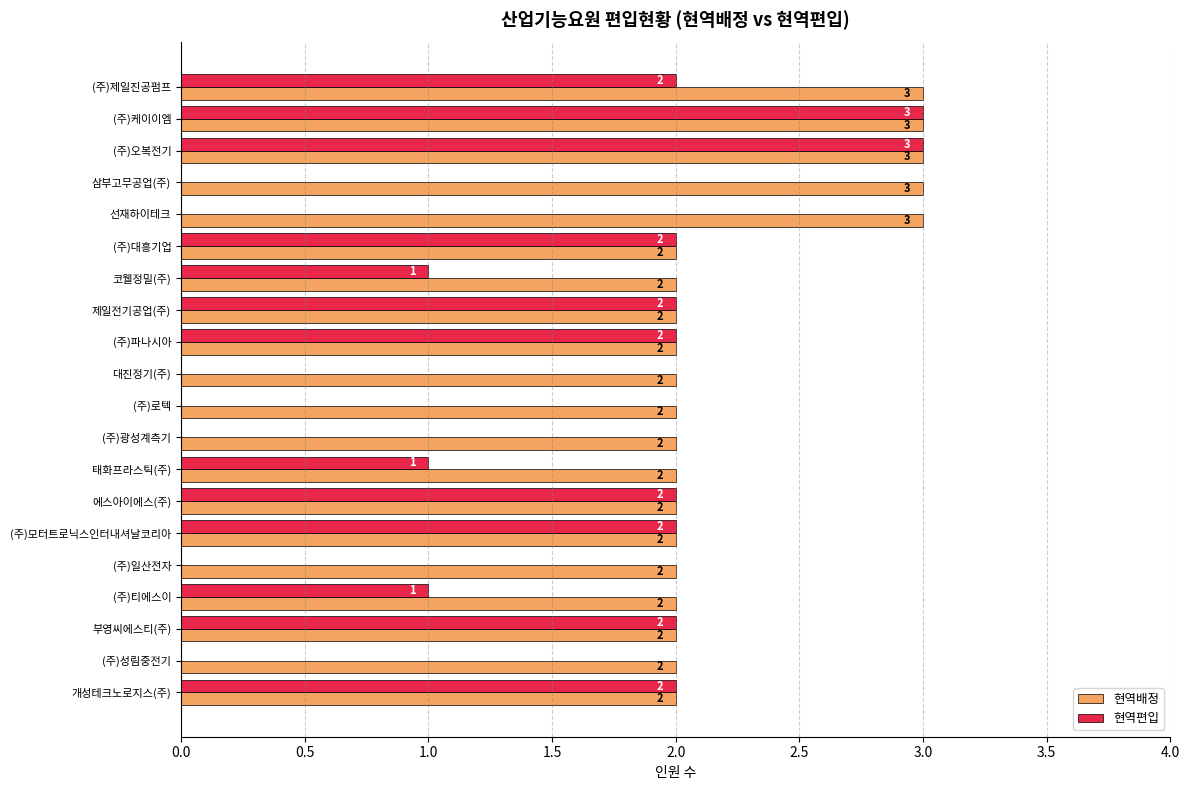

Which series has the largest range (max minus min)?

현역편입